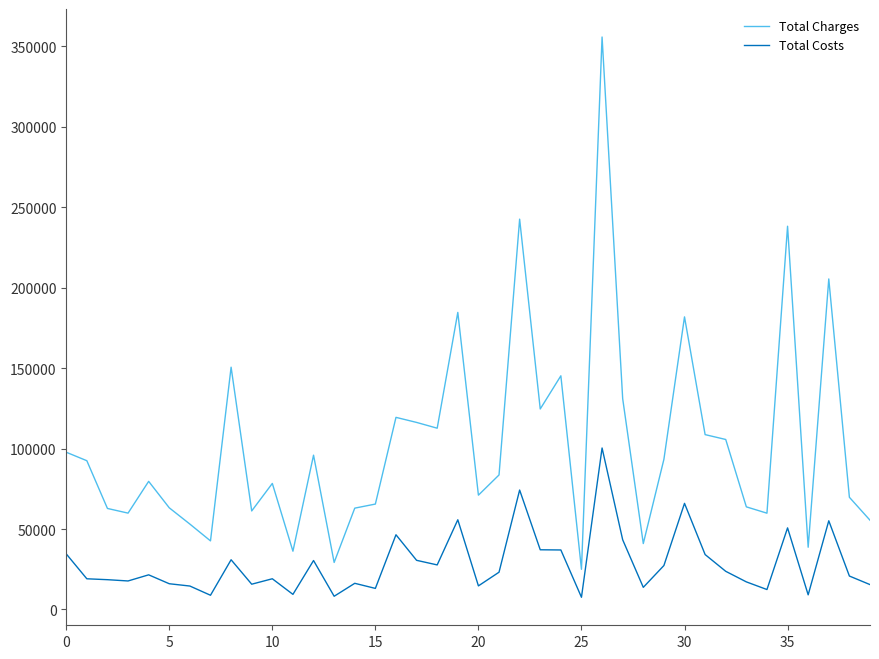

List the series in order of their peak value, highest first.

Total Charges, Total Costs